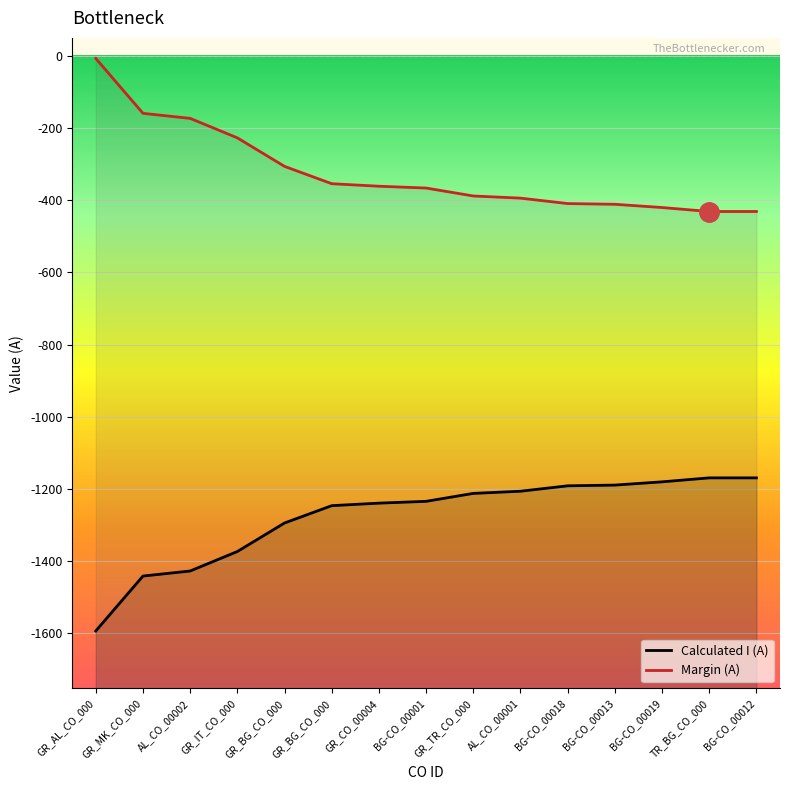

How many values in the Calculated I (A) series are below -1234?

7